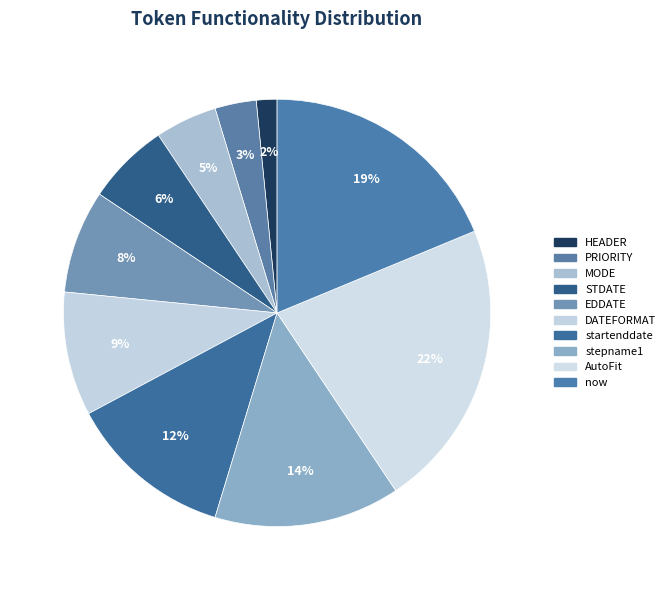

Count the number of slices in the pie.

10